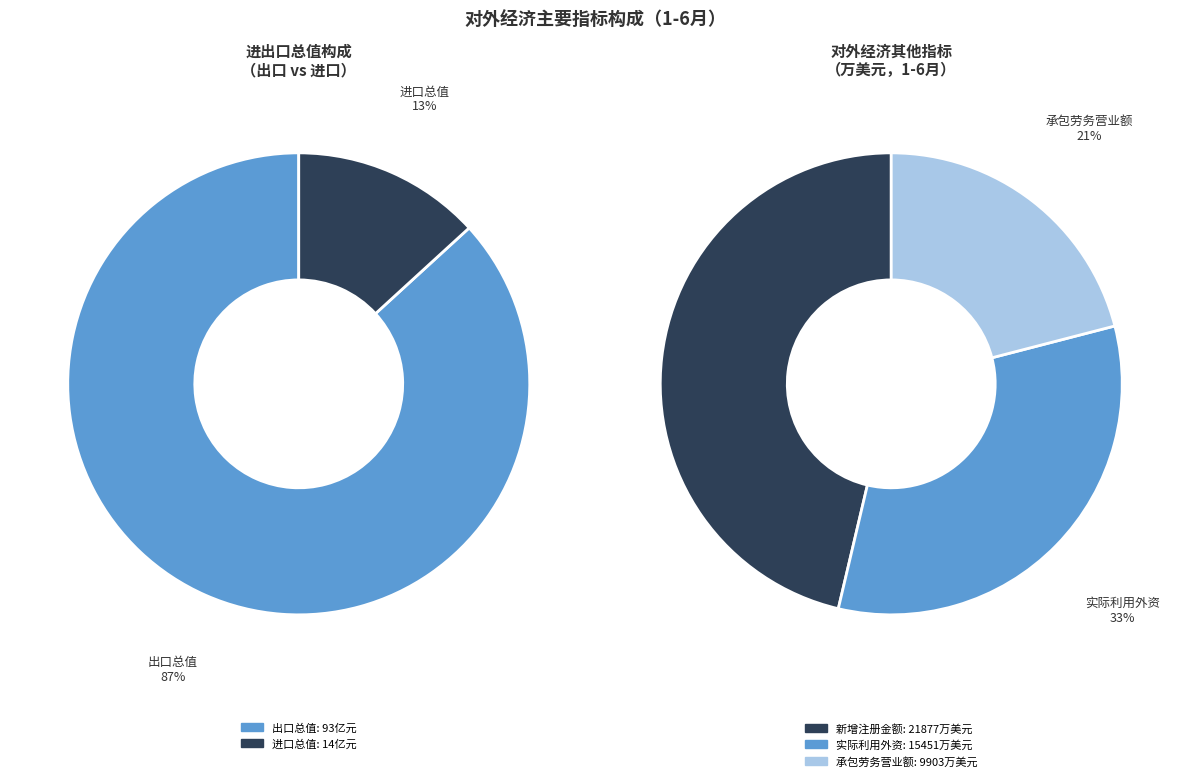

How many segments does this pie chart have?

2